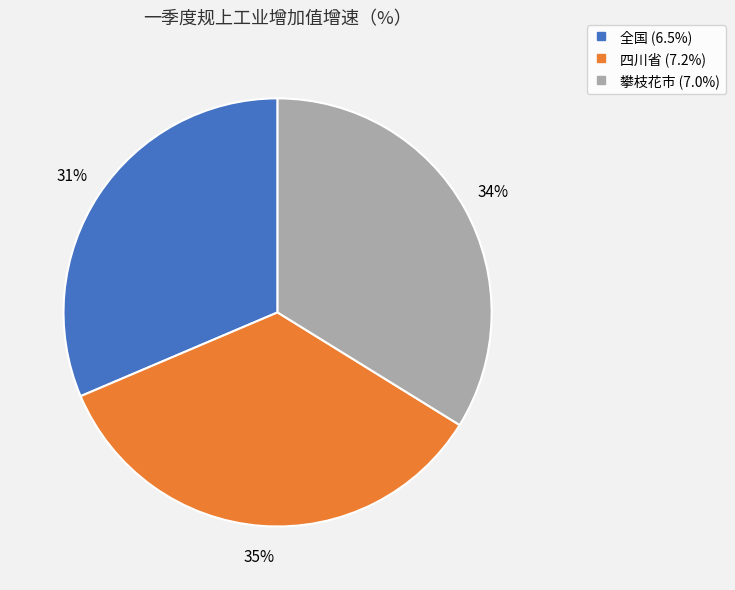

To the nearest percent, what is the combined percentage of 四川省 and 攀枝花市?

69%